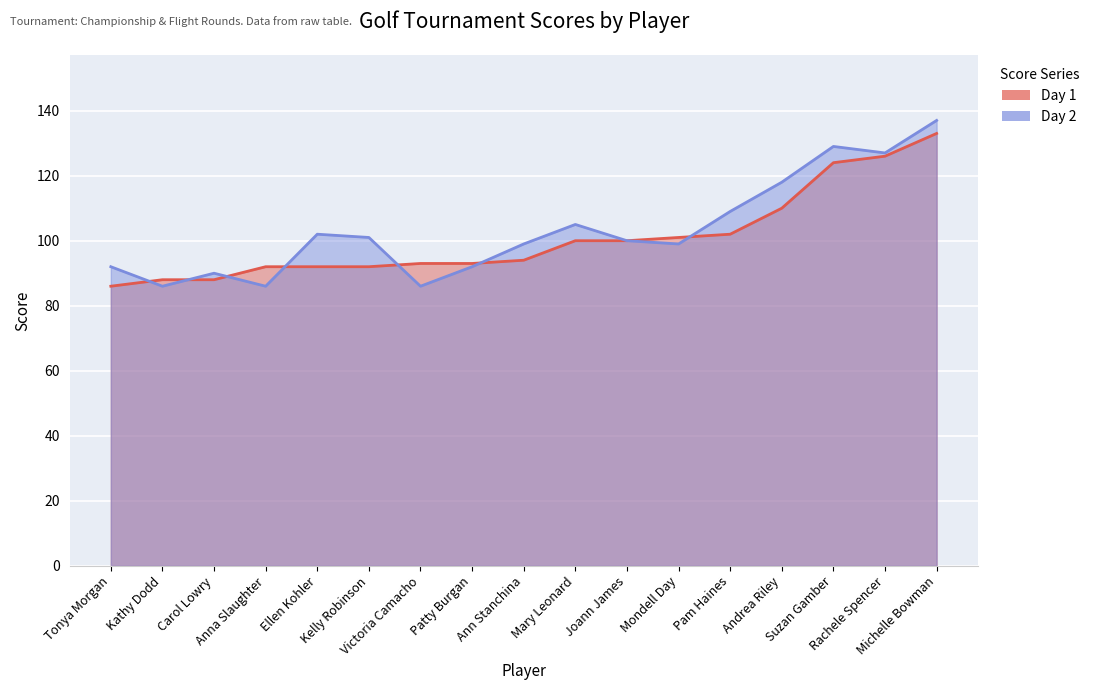

At which label does Day 1 reach its minimum?

Tonya Morgan